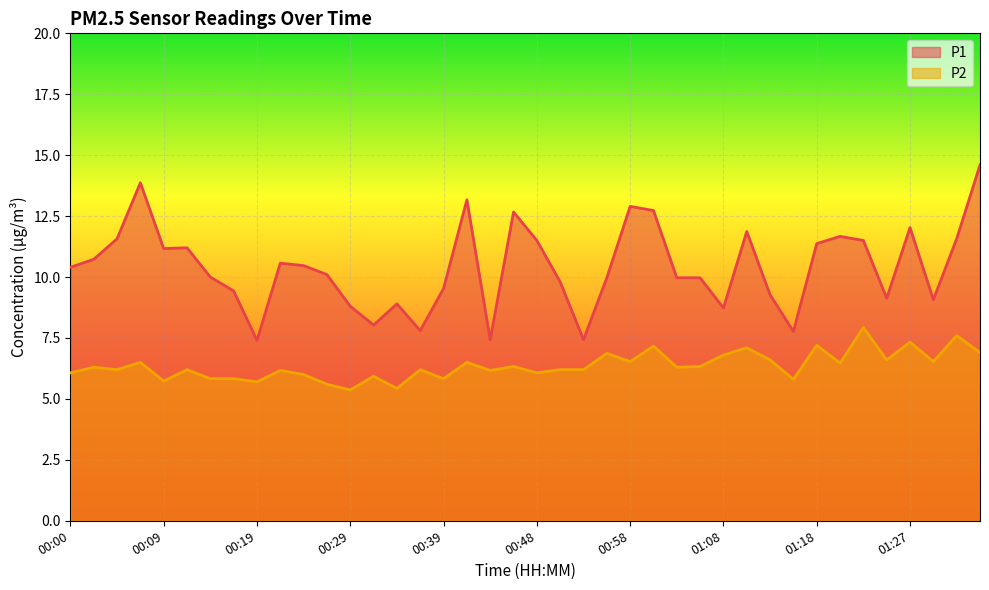

What is the difference between the maximum and second lowest values in the P2 series?

2.5